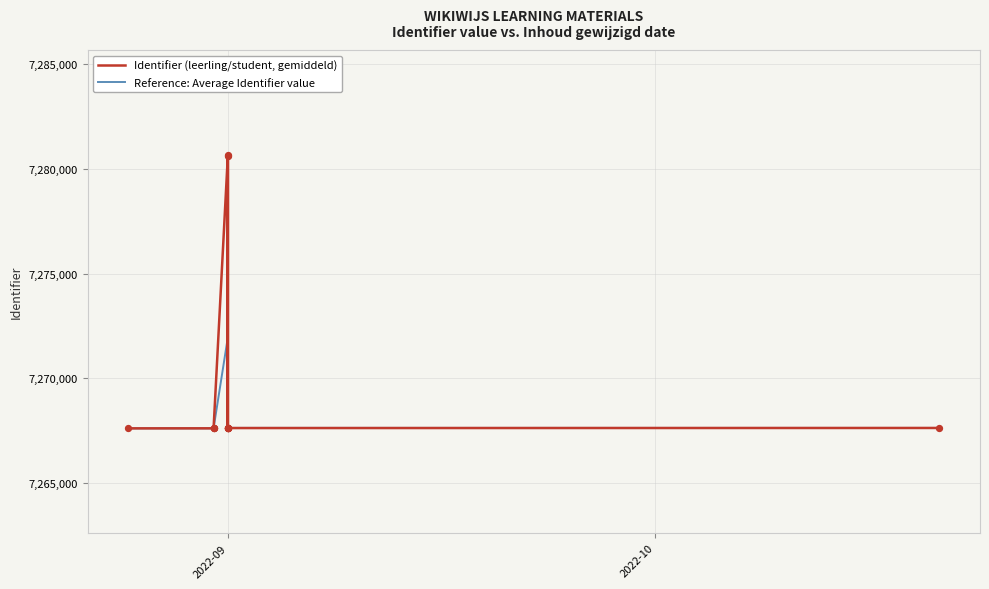

Which series has the widest spread of Y values?

Identifier (leerling/student, gemiddeld)